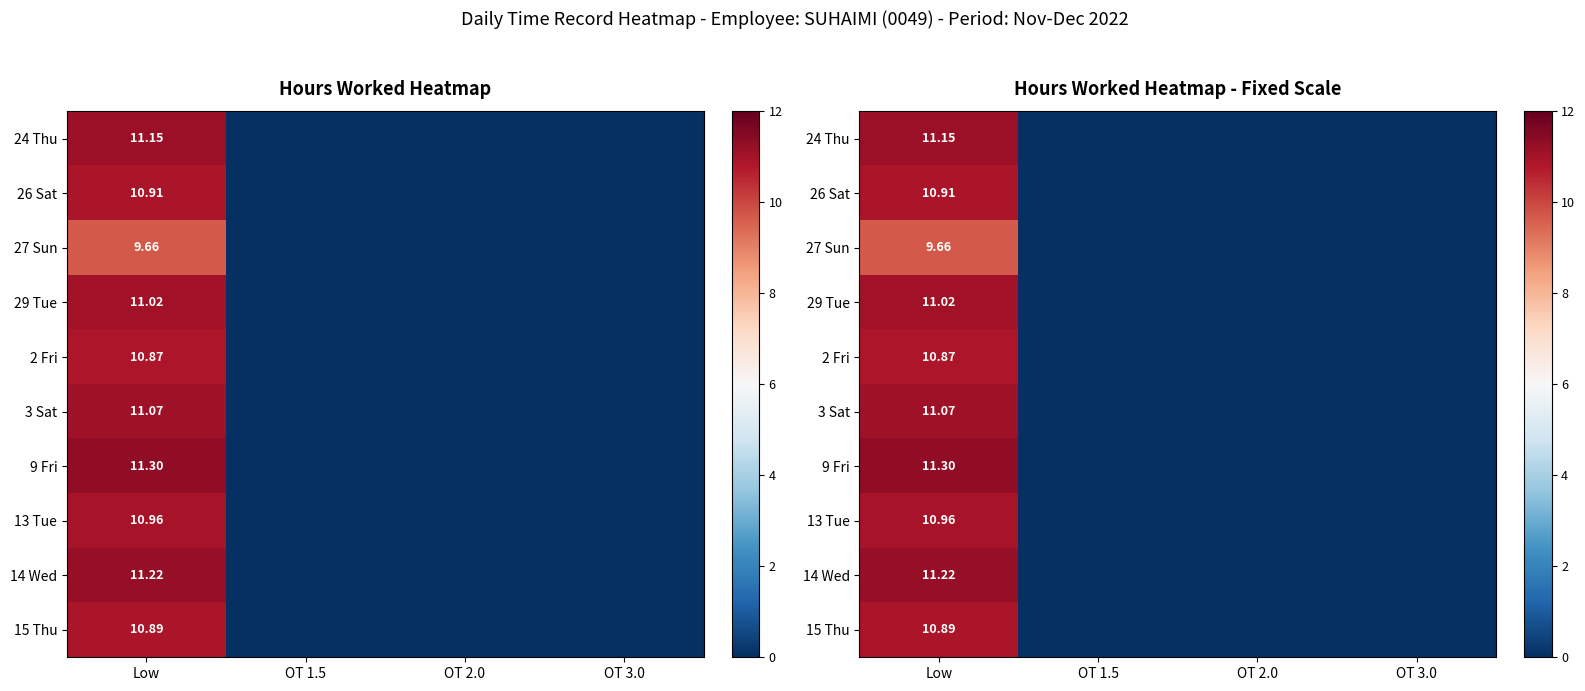

Which category has the lowest value across all series?

OT 1.5